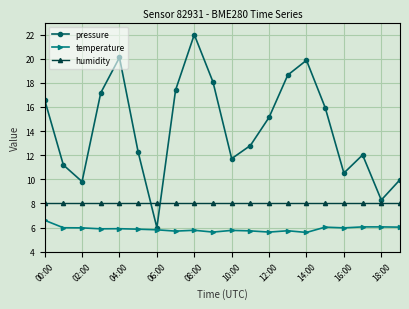

Which series has the largest range (max minus min)?

pressure